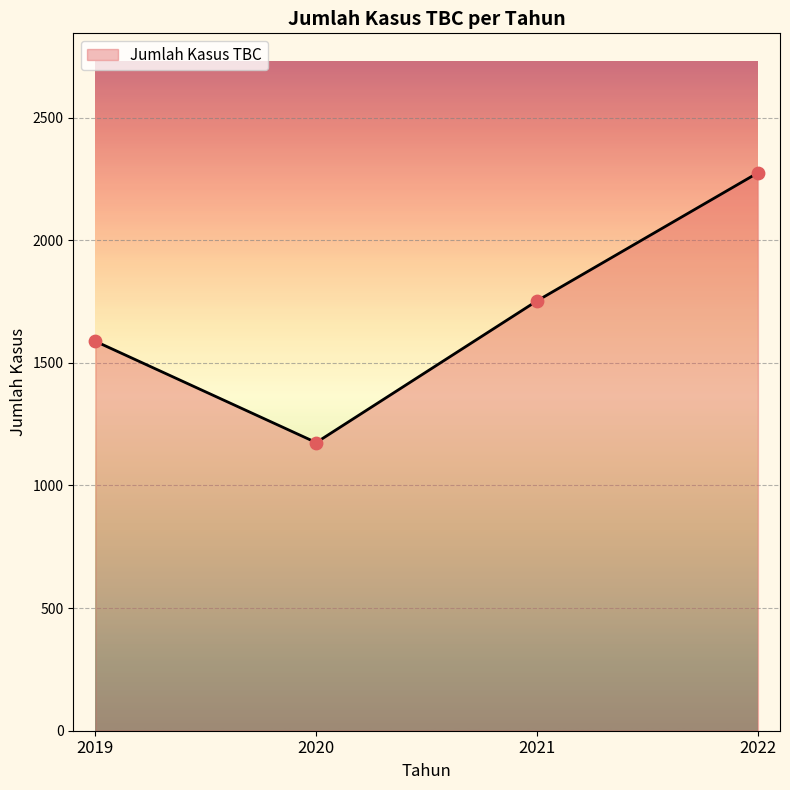

Approximately how many times larger is the value at 2019 compared to 2022?

0.7